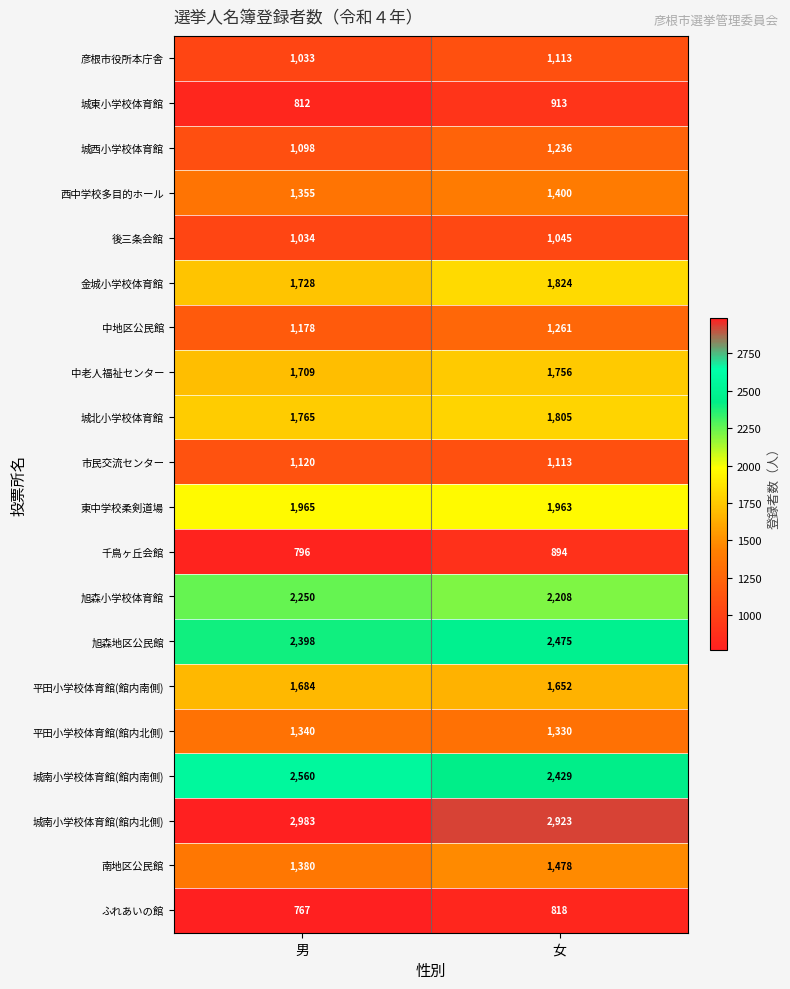

Which series has the widest spread of values?

城西小学校体育館